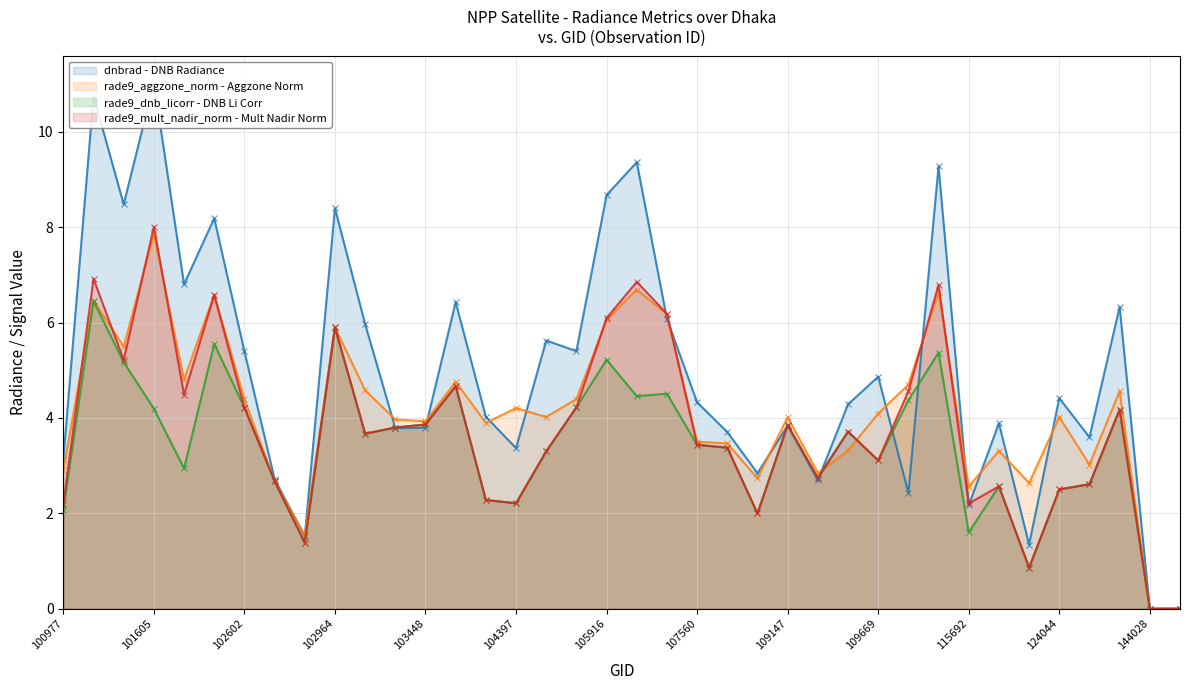

Does the chart have visible grid lines?

Yes